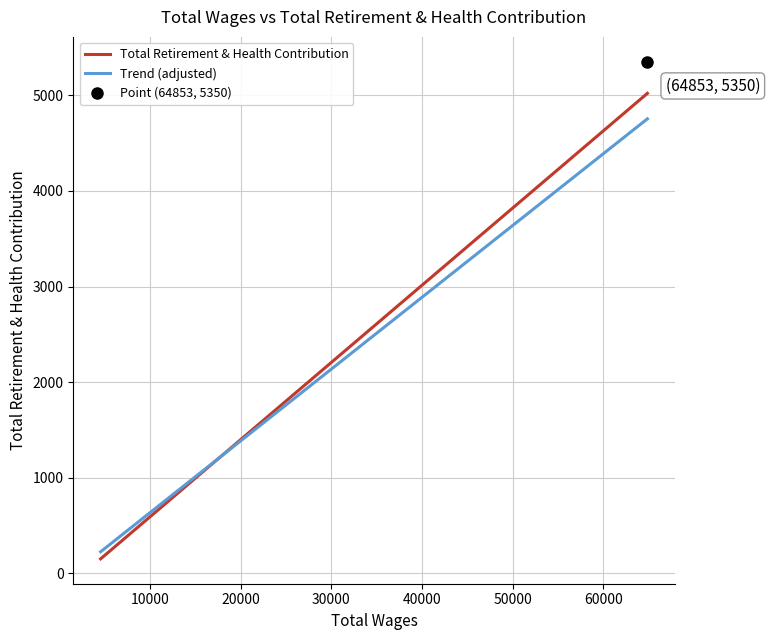

What is the difference between the maximum and minimum values?

5168